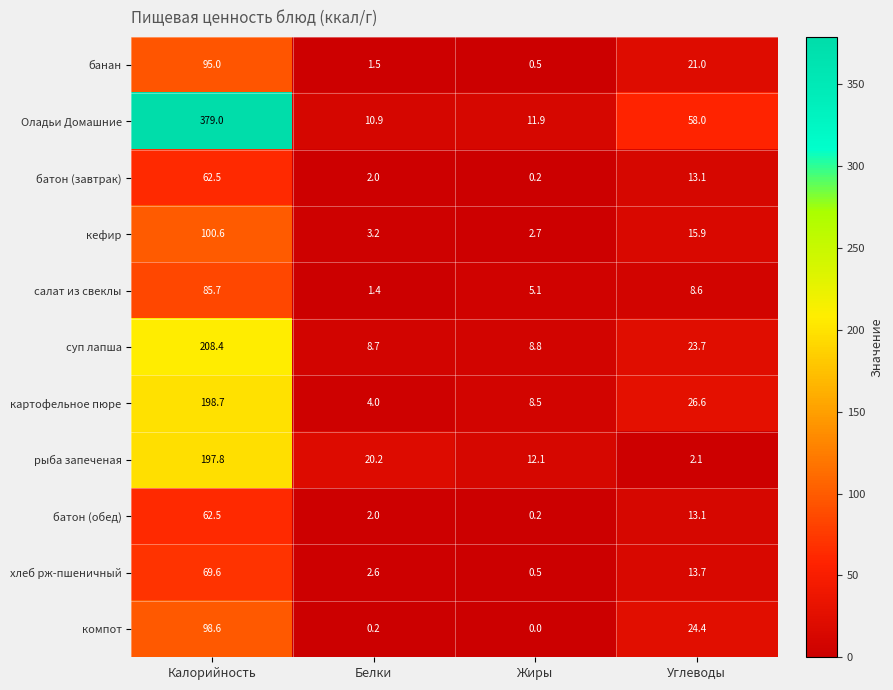

Which category has the highest value across all series?

Калорийность